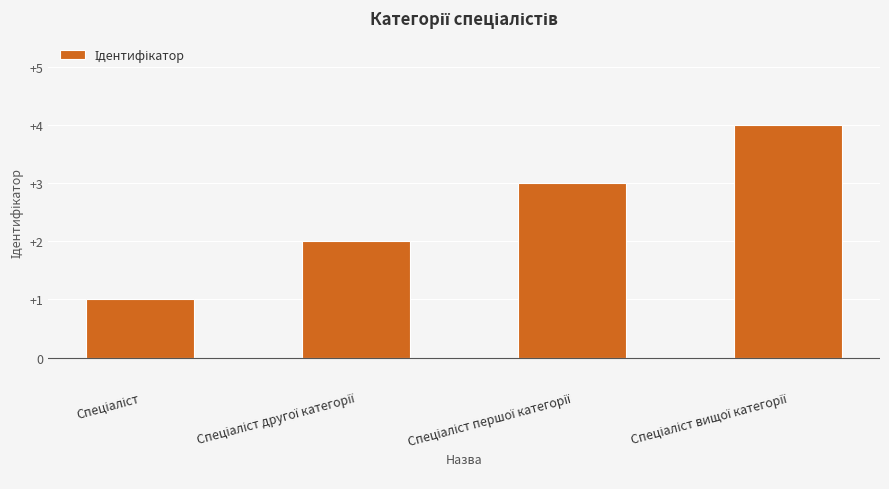

What is the sum of all values?

10